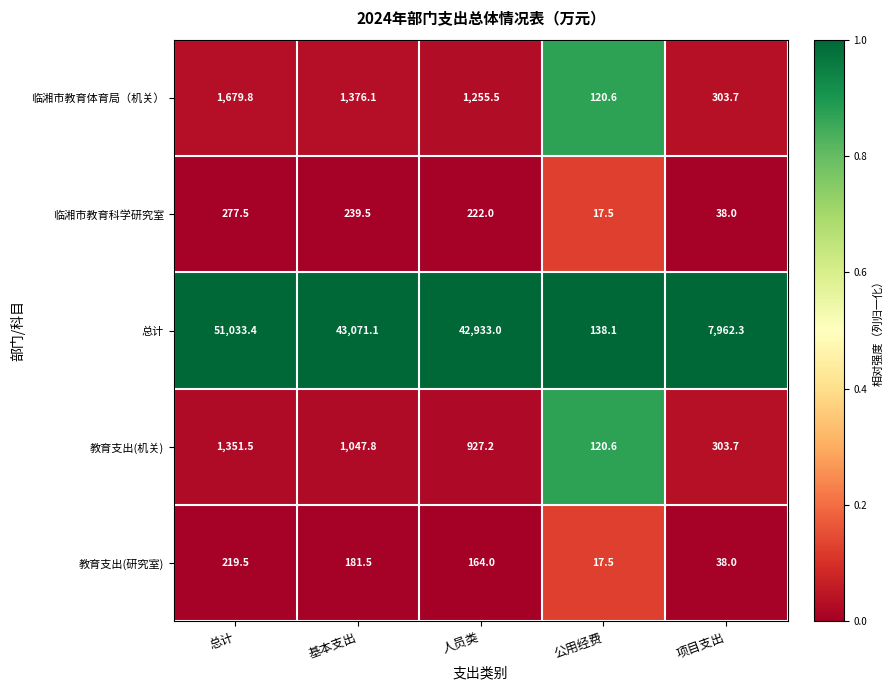

Between 人员类 and 公用经费, which series saw the biggest shift?

总计